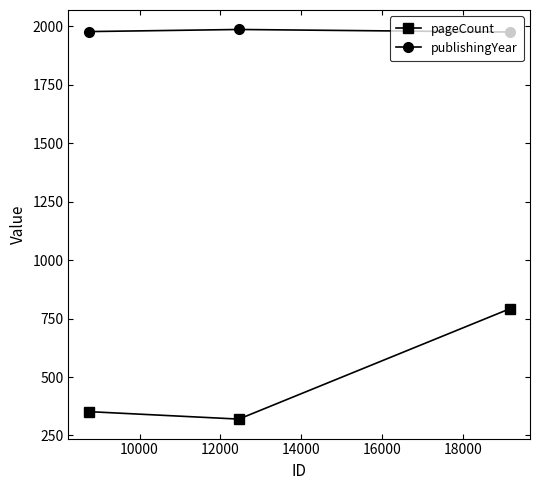

What is the average value of the pageCount series?

488